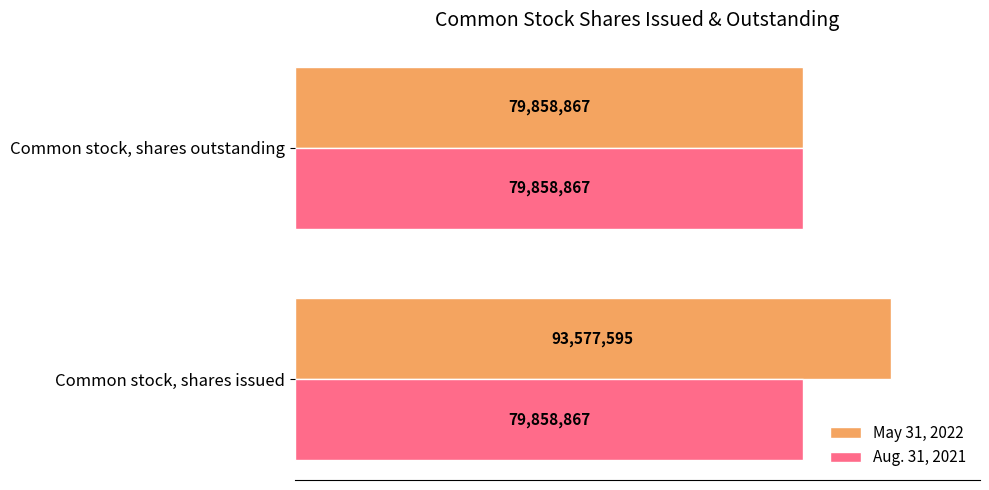

What are all the series names shown in the legend?

May 31, 2022, Aug. 31, 2021